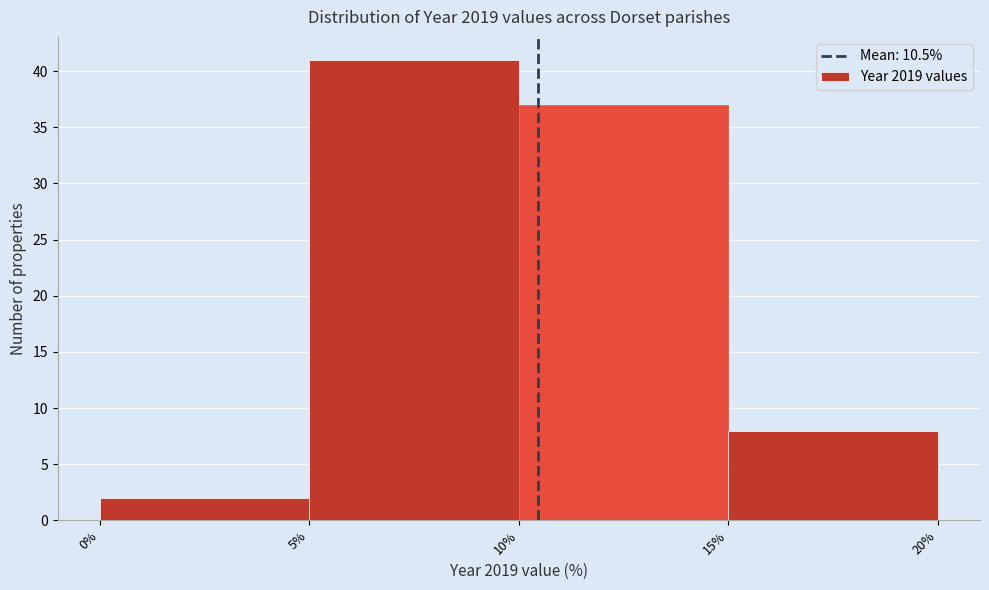

Reading left to right, list every bar in this chart as the range it spans on the x-axis followed by its height. The values are not printed on the chart, so give them approximately, as read against the axis.

0% to 5%: 2
5% to 10%: 41
10% to 15%: 37
15% to 20%: 8